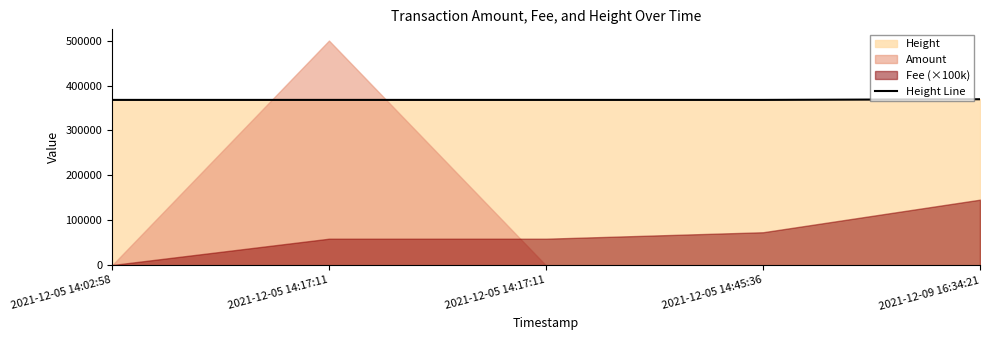

What is the maximum value shown in the chart?

369509